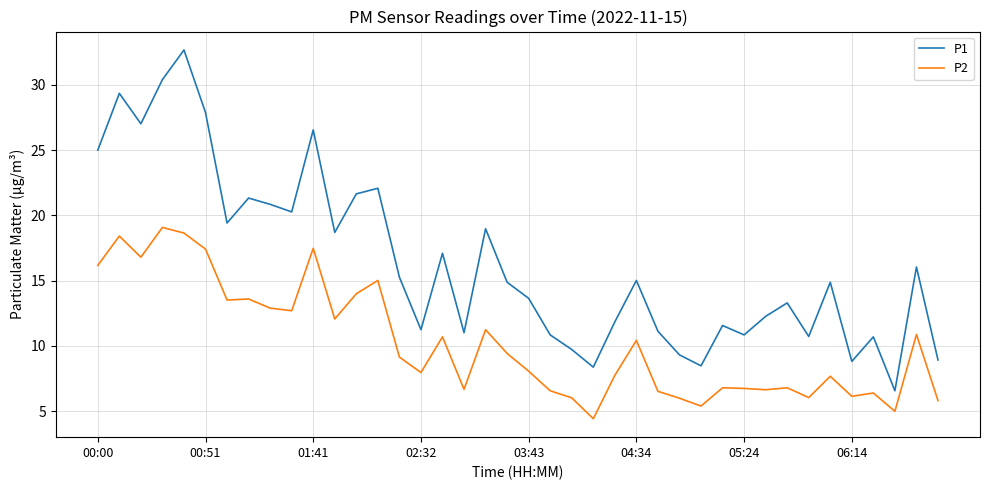

What is the smallest value displayed?

4.4